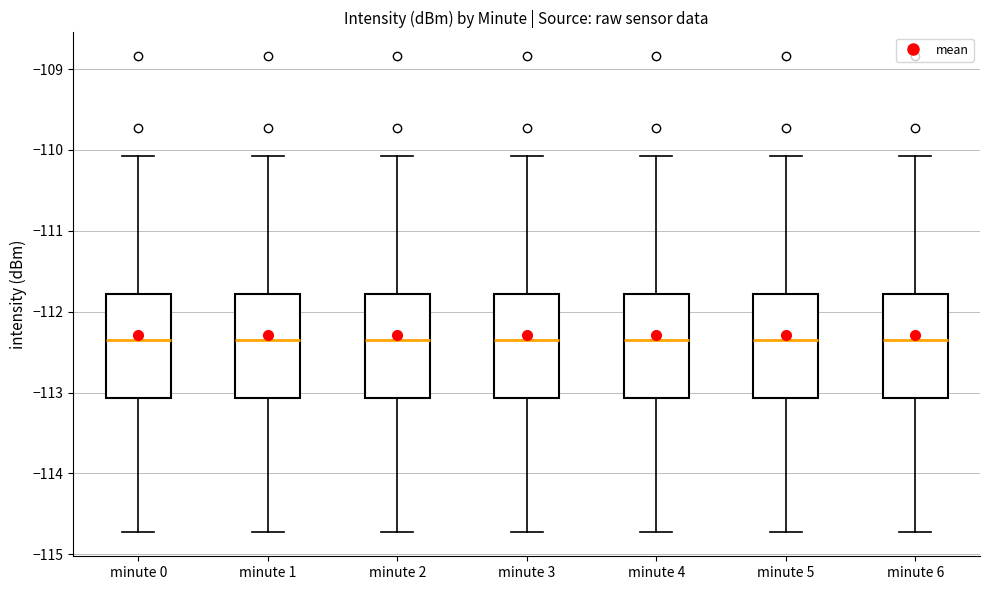

Where is the upper edge of the box for minute 6 on the y-axis? The values are not printed on the chart, so give them approximately, as read against the axis.

-111.8